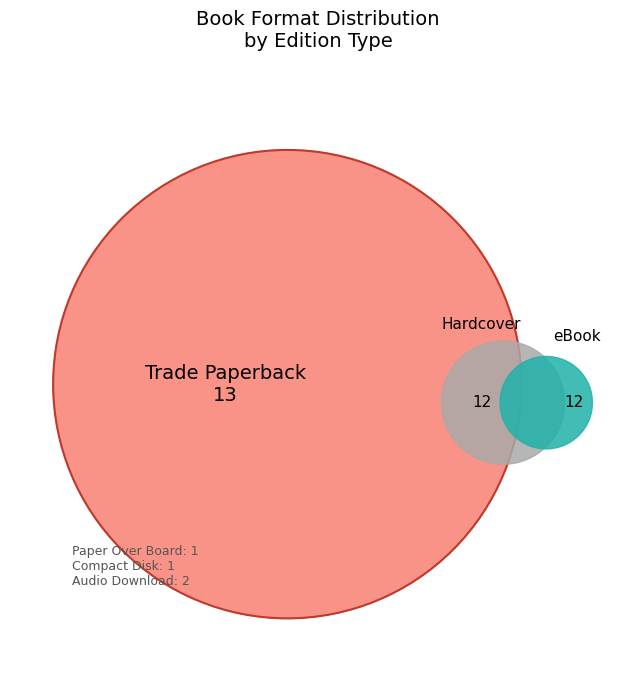

Which slice is the largest?

Trade Paperback